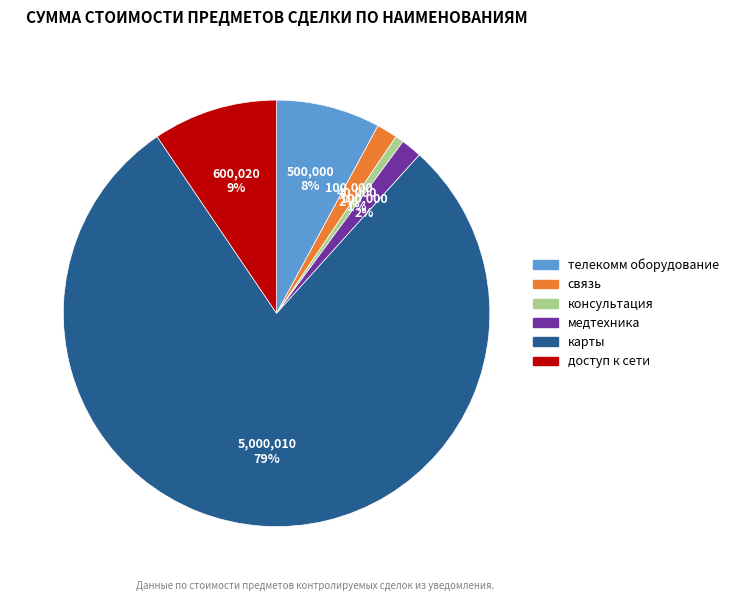

True or false: связь accounts for 2% of the total.

True